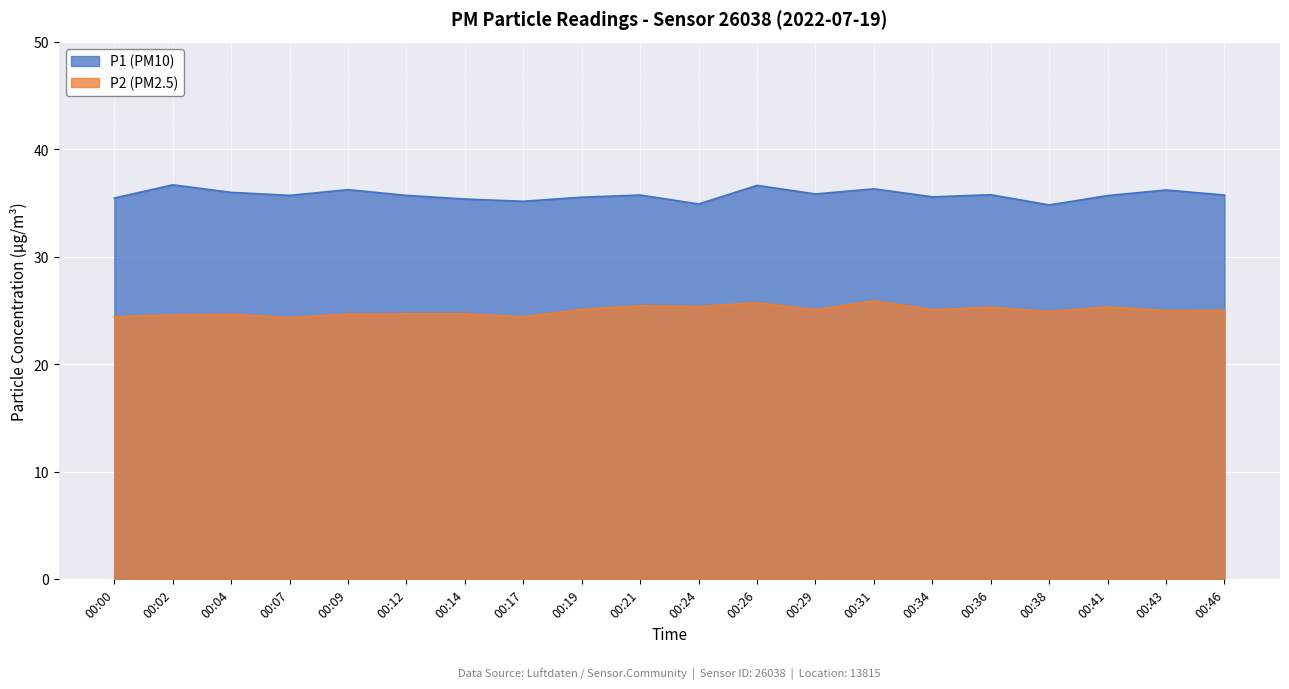

True or false: P2 and P1 cross at least once.

False